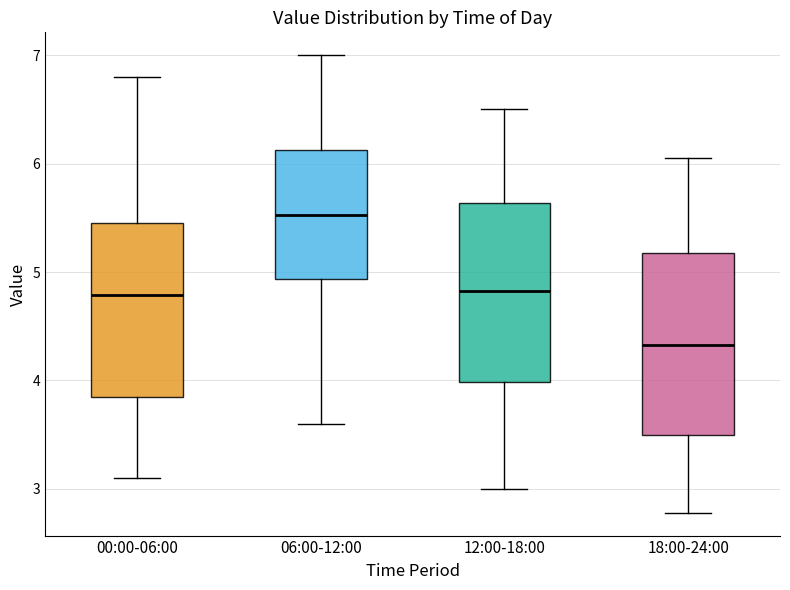

Where is the upper edge of the box for 06:00-12:00 on the y-axis? The values are not printed on the chart, so give them approximately, as read against the axis.

6.1